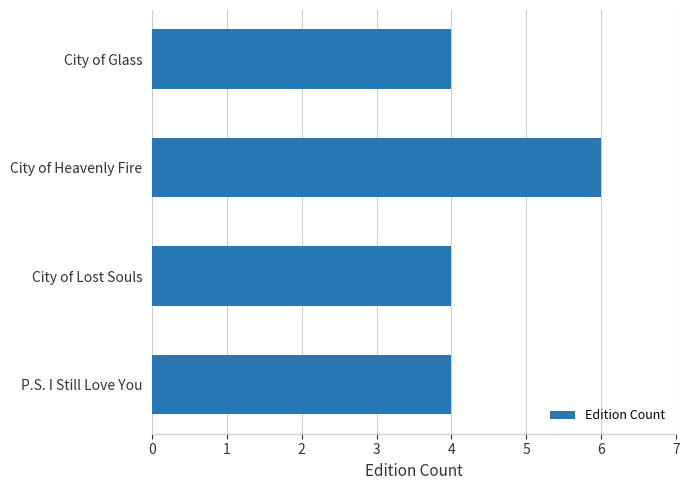

What is the sum of the values at City of Glass and City of Heavenly Fire?

10